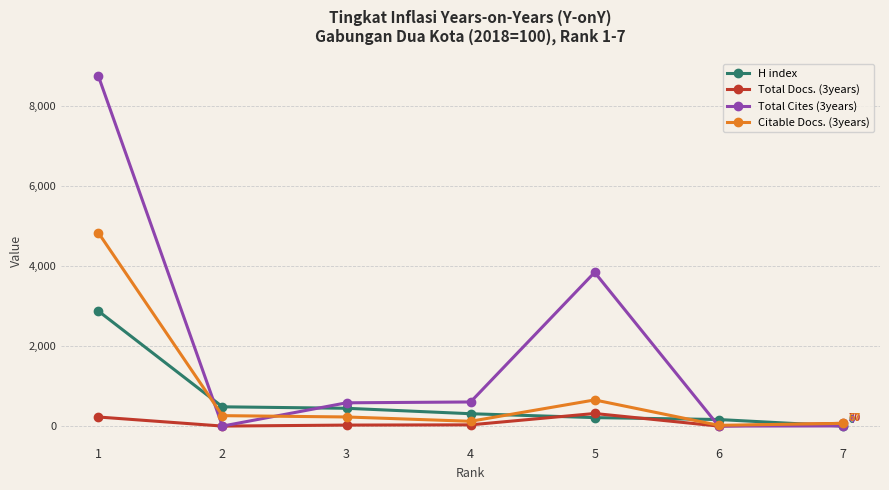

Rank the series at 3 from highest to lowest value.

Total Cites (3years), H index, Citable Docs. (3years), Total Docs. (3years)